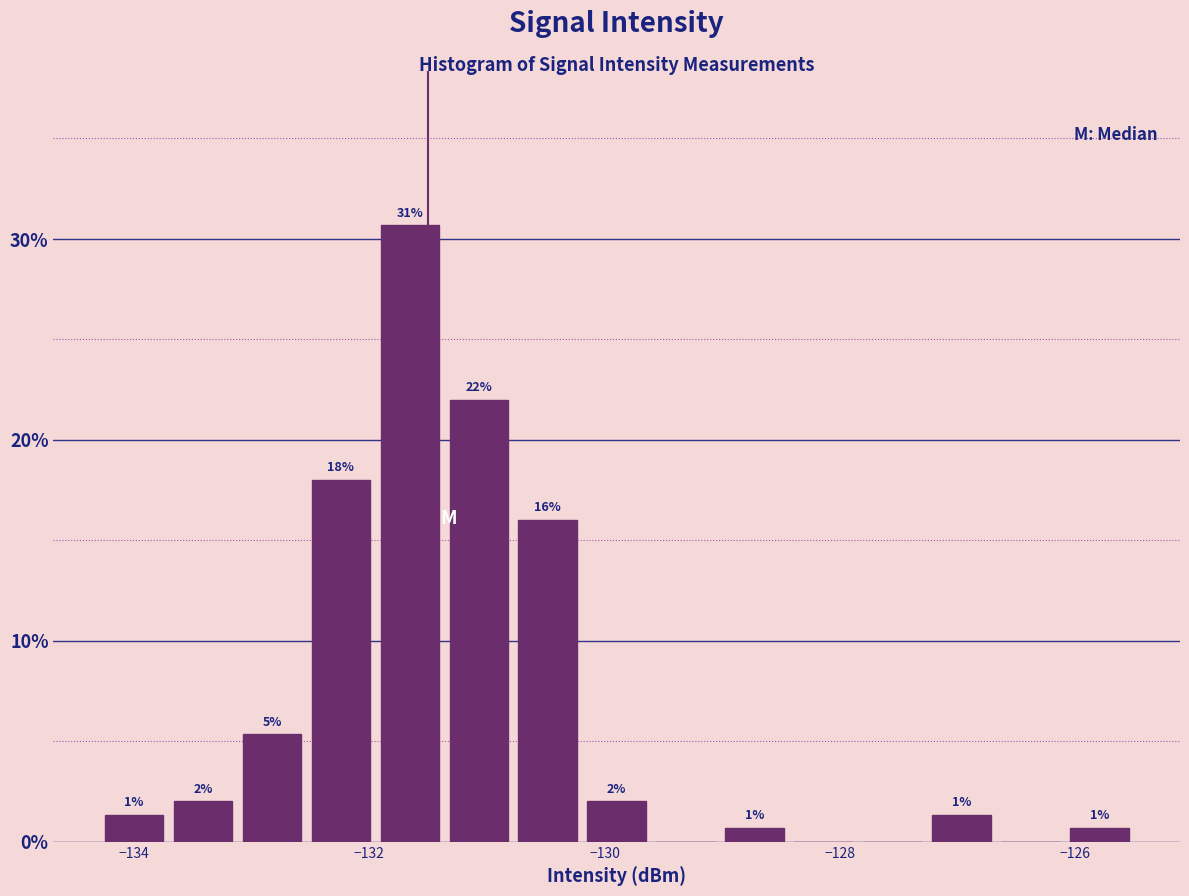

Around what value on the x-axis is the tallest bar? Give the approximate position of its centre, as read against the axis.

-131.6